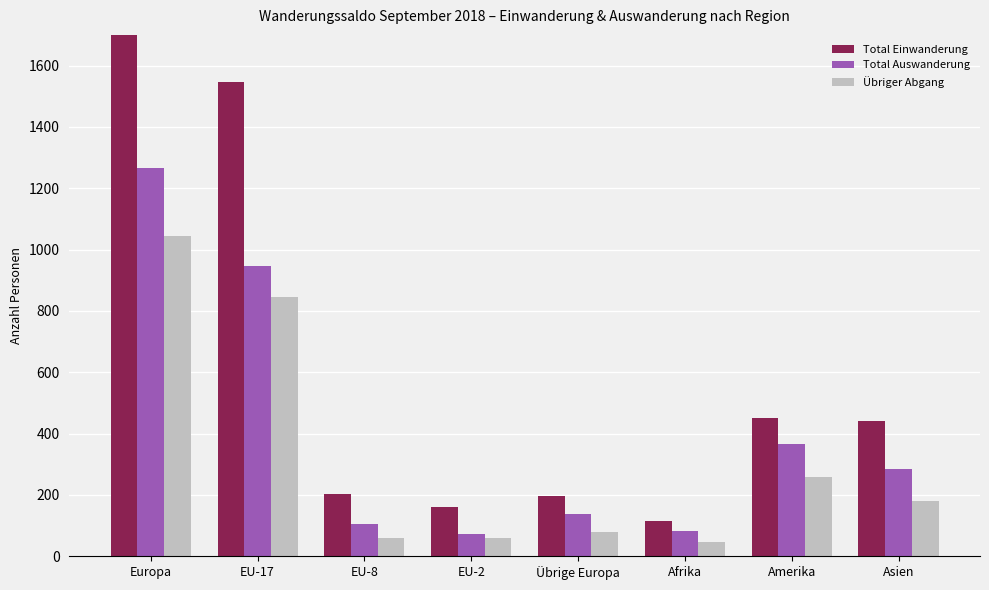

How many data points in Total Einwanderung are above 441?

3